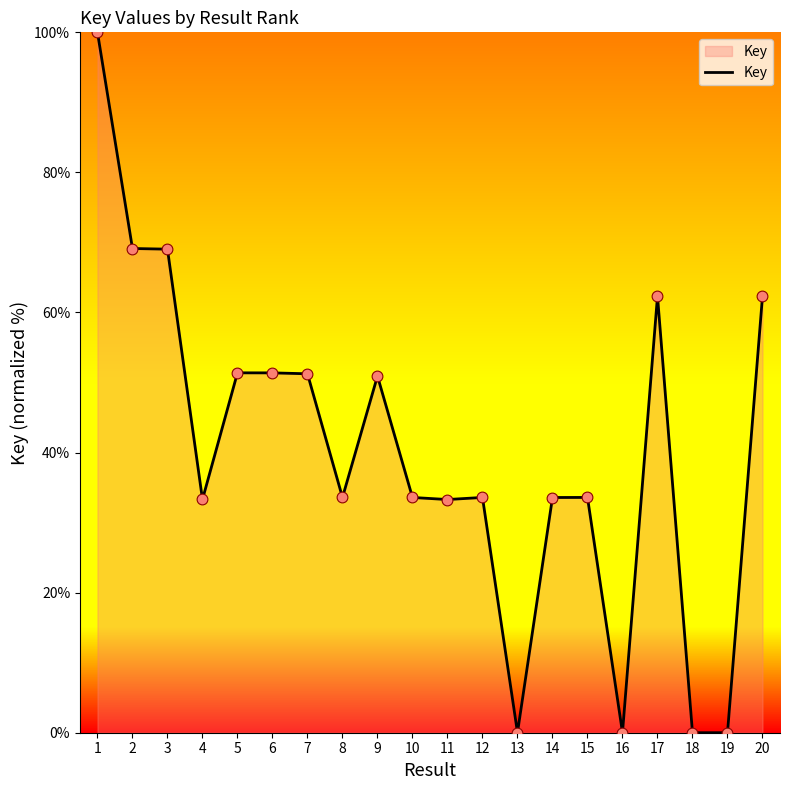

What is the ratio of the value at 7 to the value at 5?

1.0